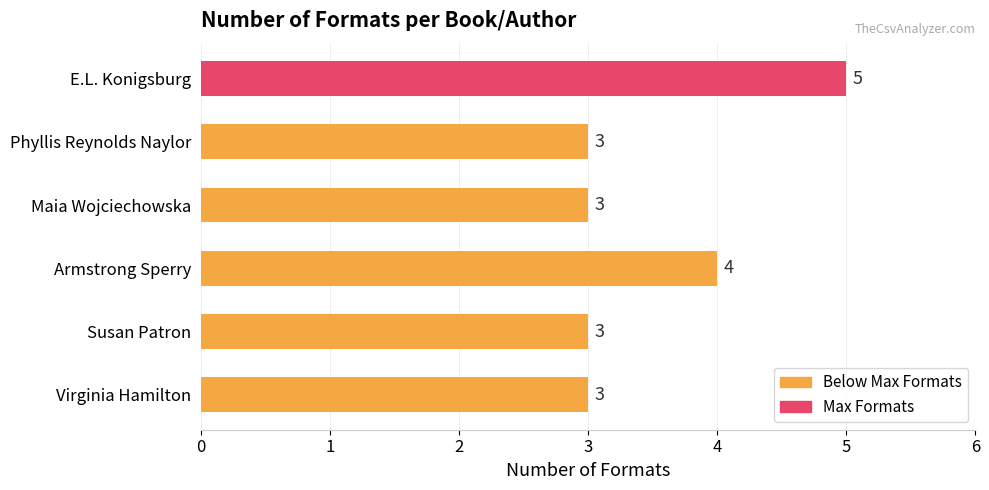

How many bars are there in total?

6